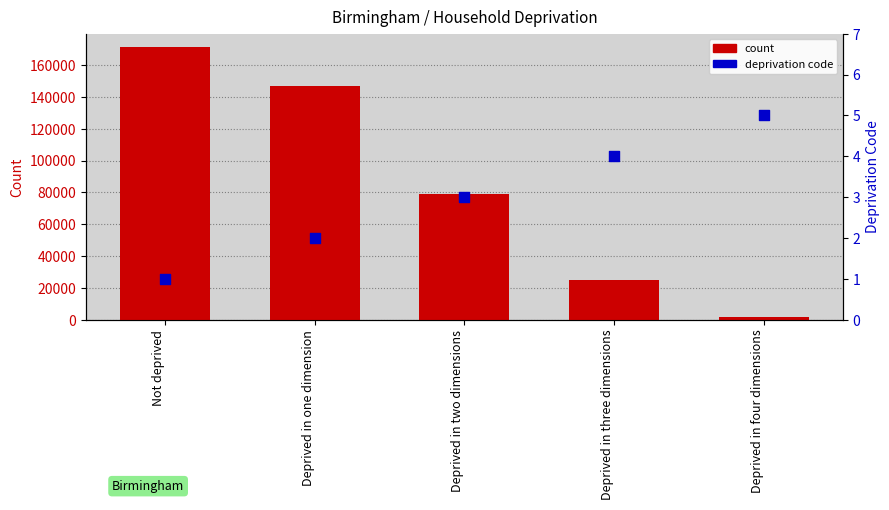

Which series reaches the maximum Y coordinate?

count